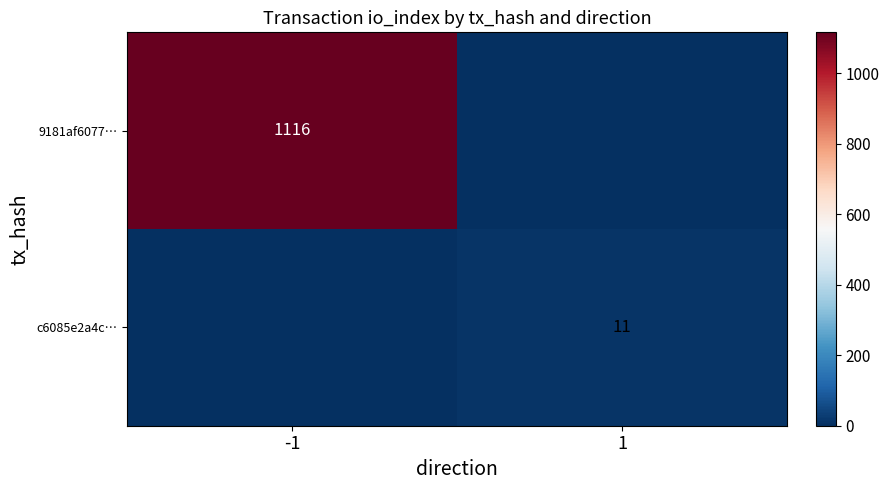

What is the spread (max minus min) of values at -1?

1116